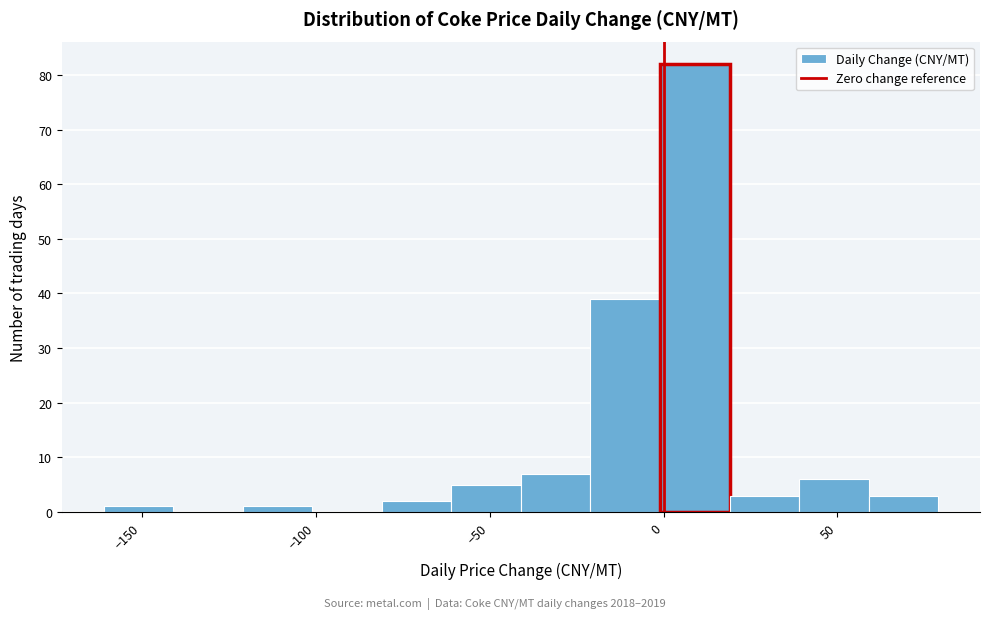

Which range on the x-axis has the tallest bar?

-1 to 19